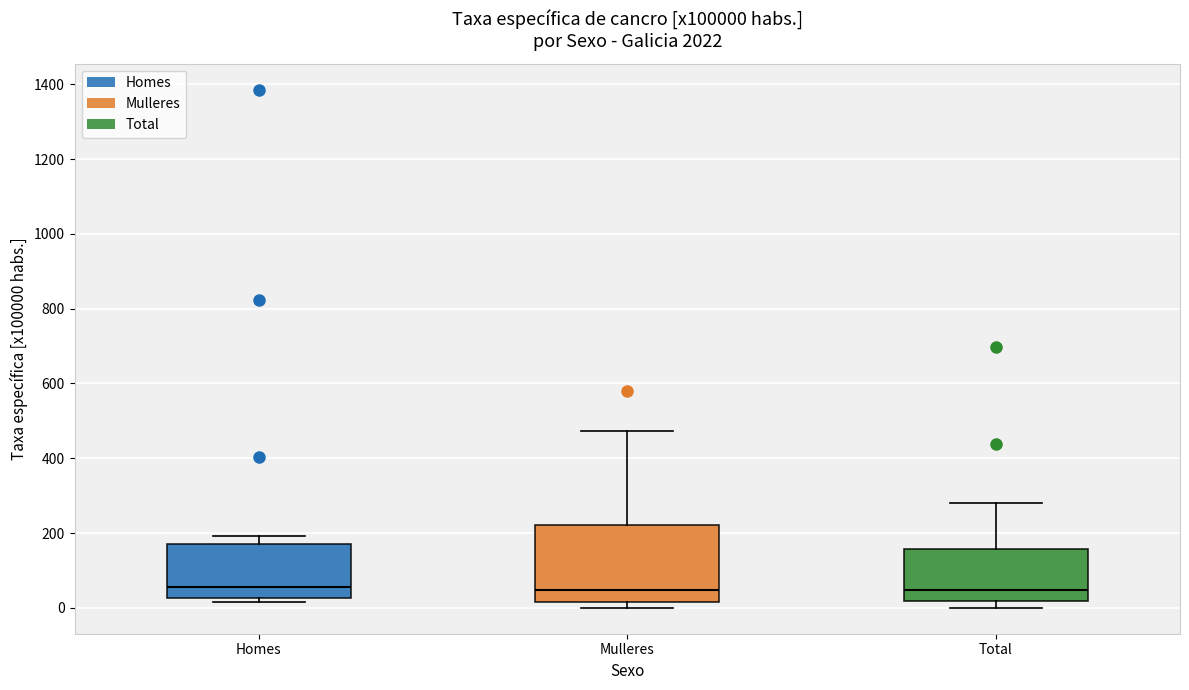

Reading left to right, read every box against the y-axis: the position of its median line, the range the box covers, and the ends of its whiskers. The values are not printed on the chart, so give them approximately, as read against the axis.

Homes: median 60, box 20 to 180, whiskers 20 (just below the box's lower edge) to 200
Mulleres: median 40, box 20 to 220, whiskers 0 to 480
Total: median 40, box 20 to 160, whiskers 0 to 280